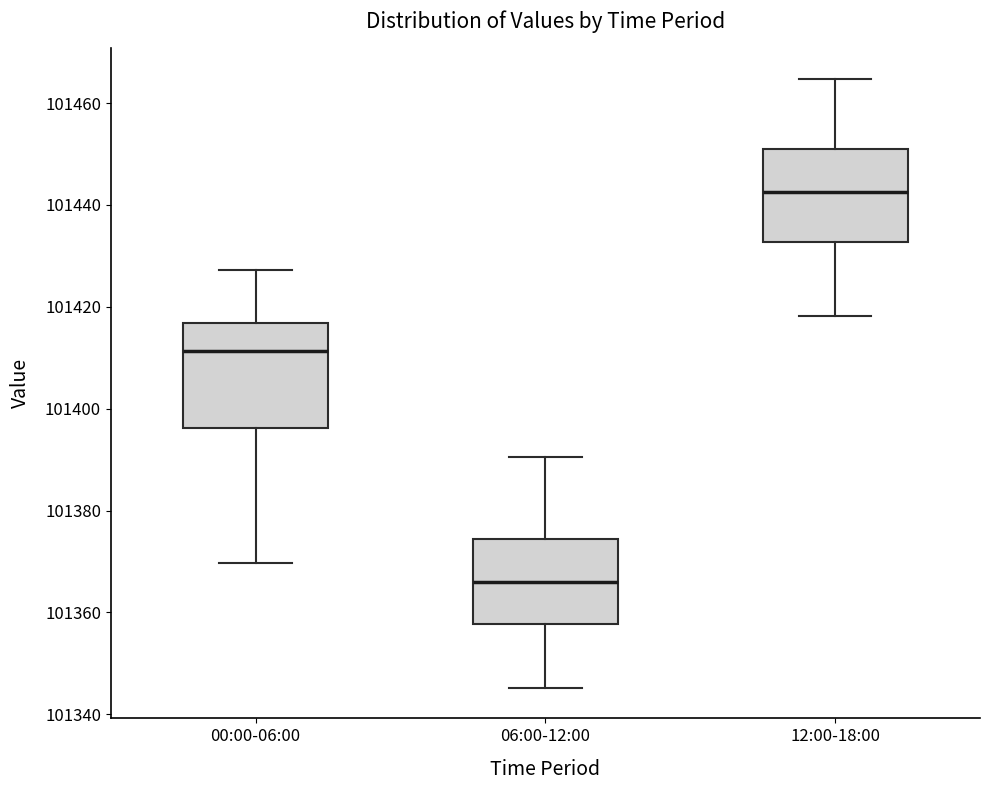

Where does the lower whisker of the box for 12:00-18:00 end on the y-axis? The values are not printed on the chart, so give them approximately, as read against the axis.

101418